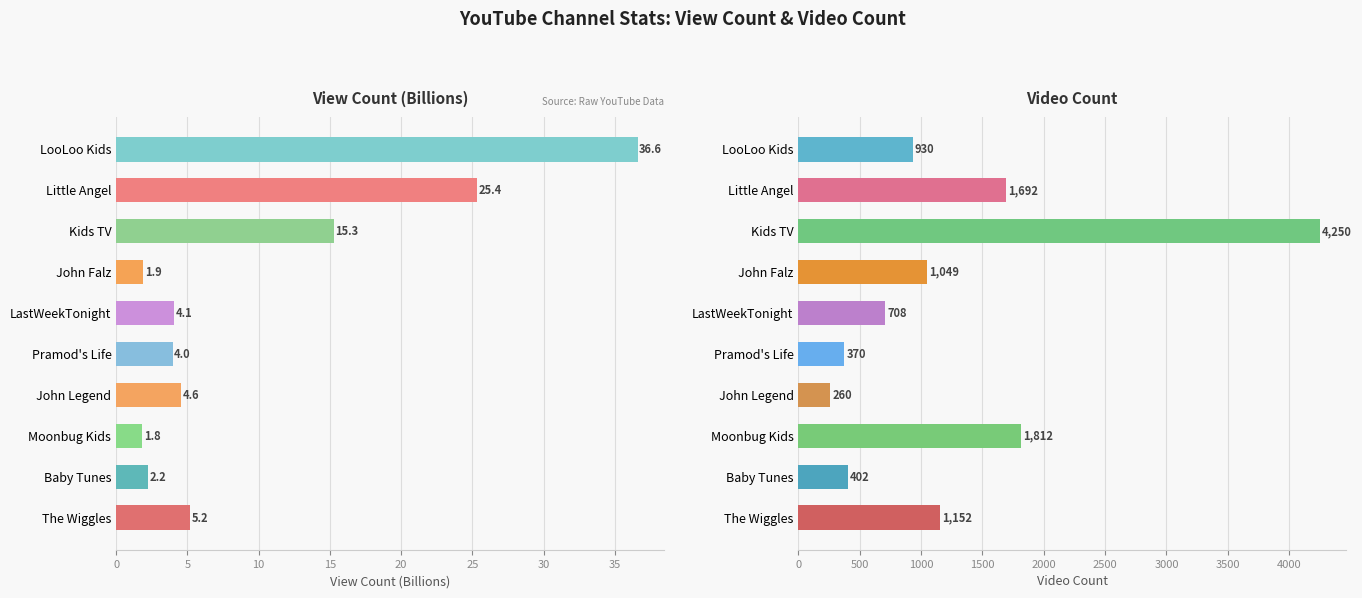

Which series has the largest total across all categories?

Video Count